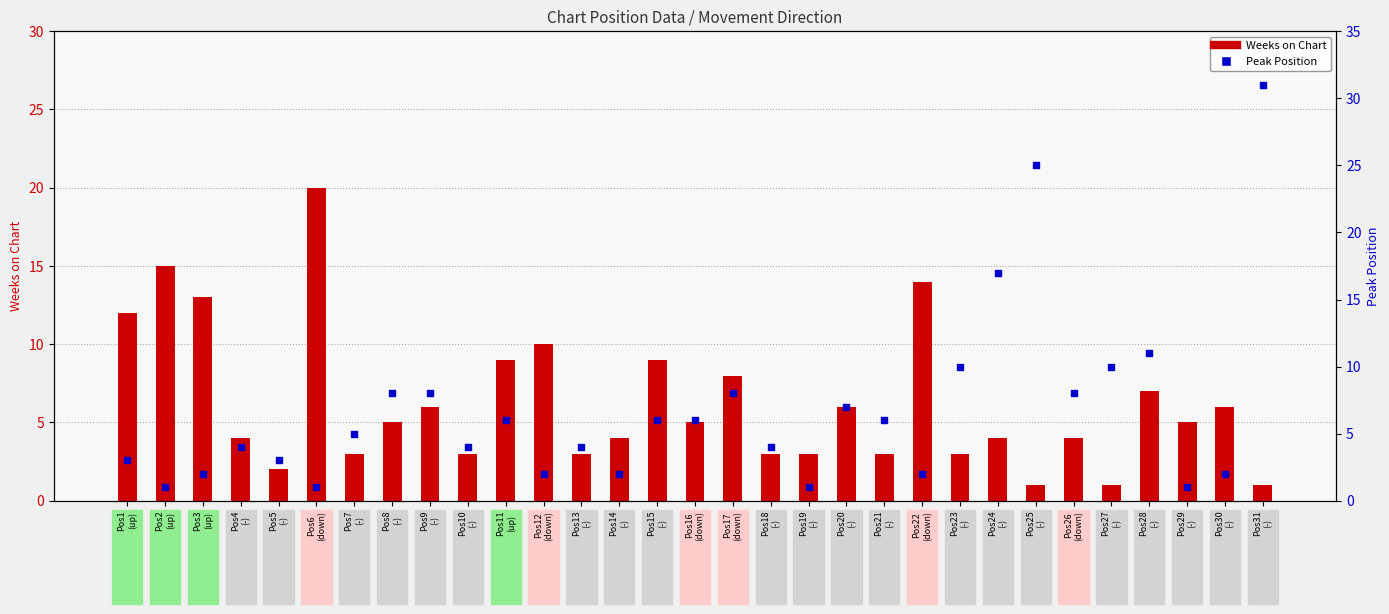

At how many categories does at least one series exceed 1?

31